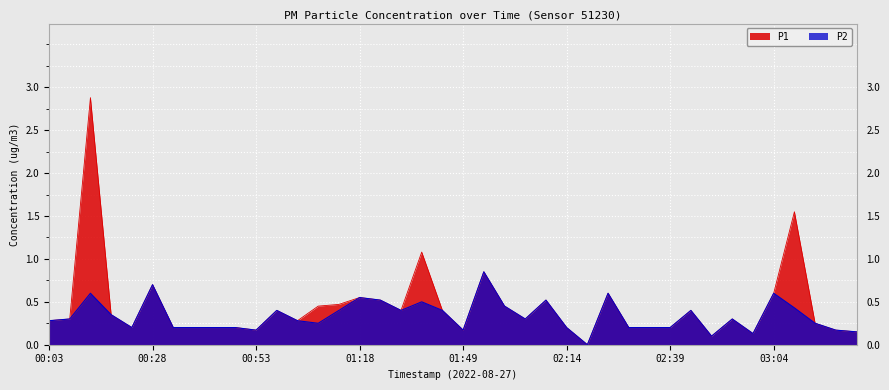

Which series has the widest spread of values?

P1